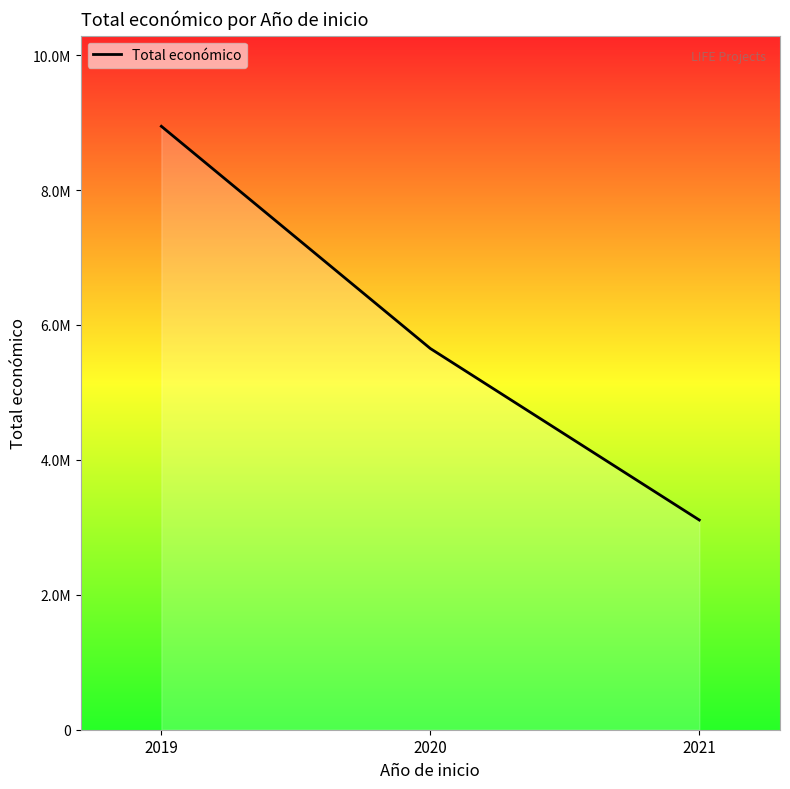

What is the smallest value displayed?

3108400